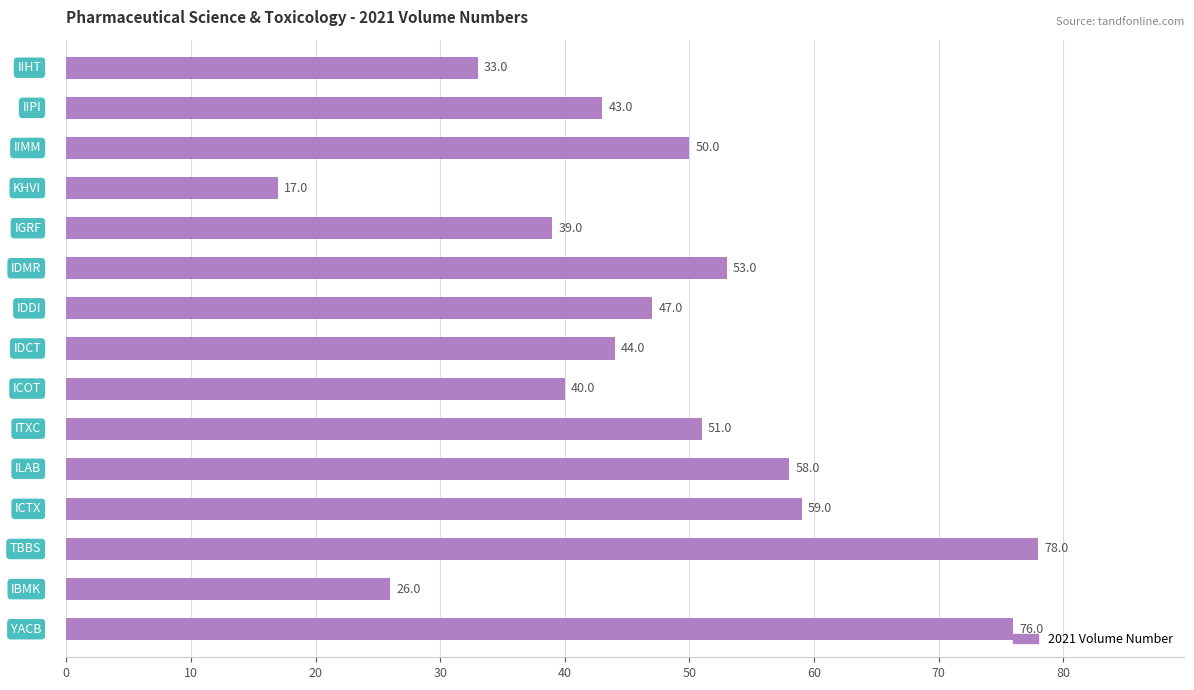

What is the smallest value displayed?

17